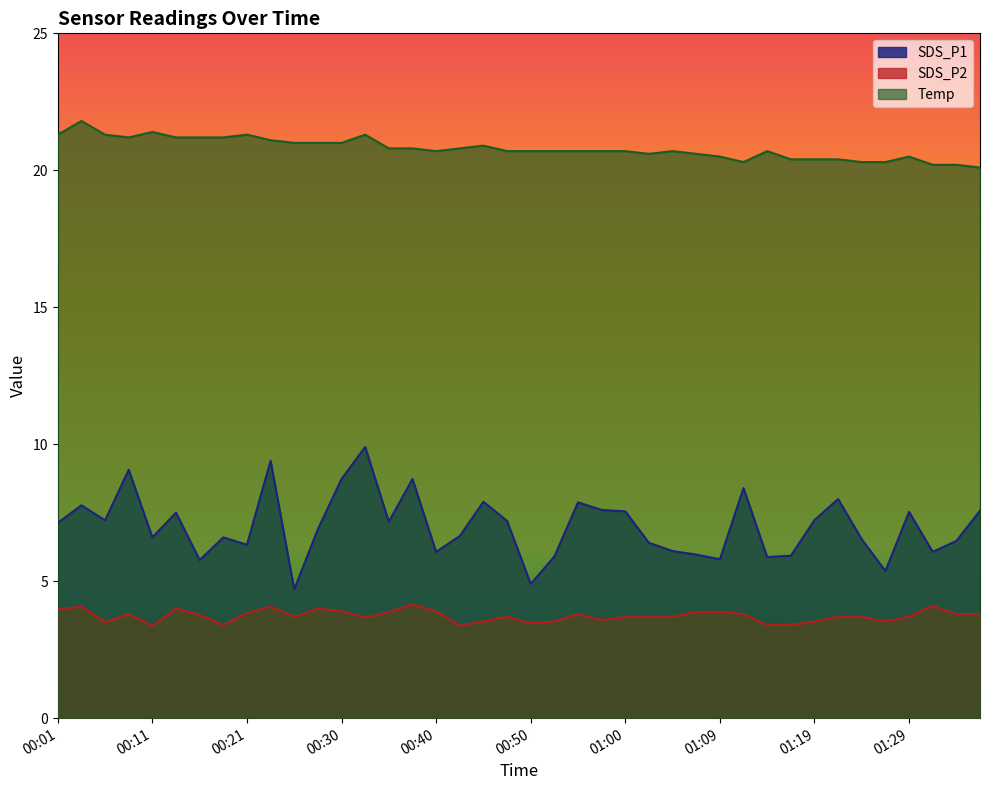

What is the label of the 14th point from the right?

01:05